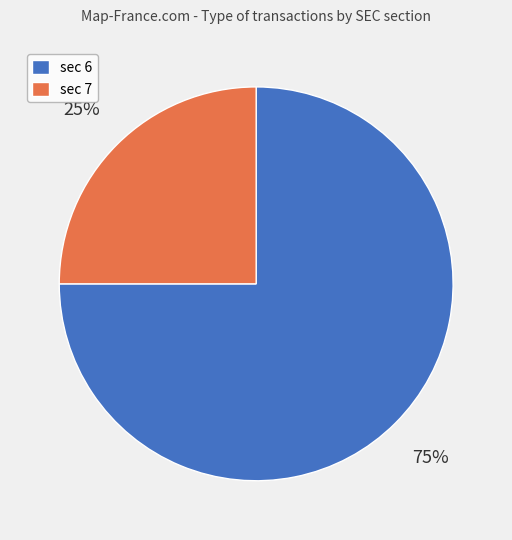

To the nearest percent, what is the average slice percentage?

50%